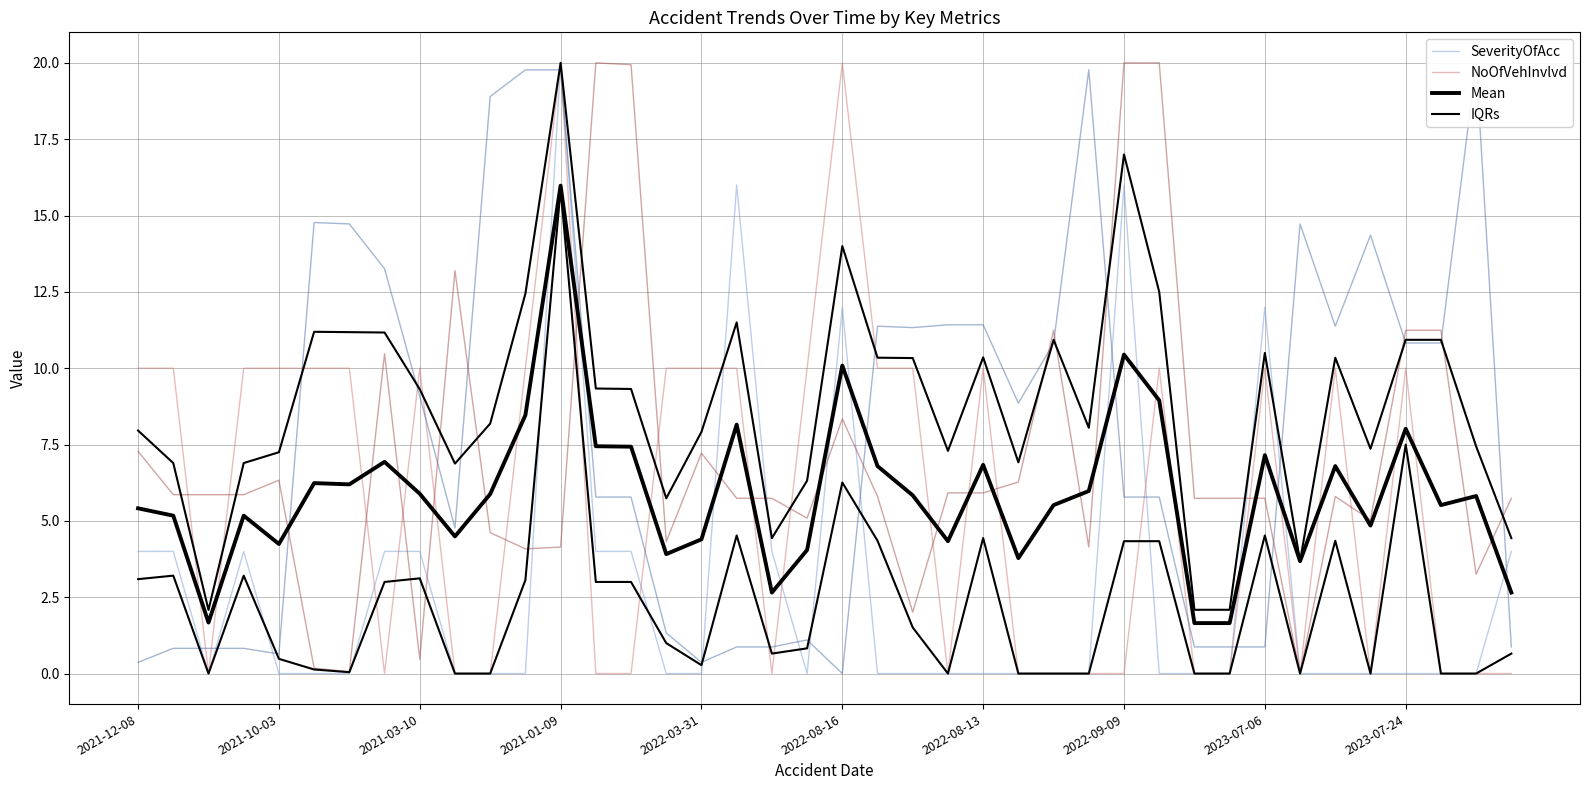

What is the difference between the highest and lowest values at 18?

5.7